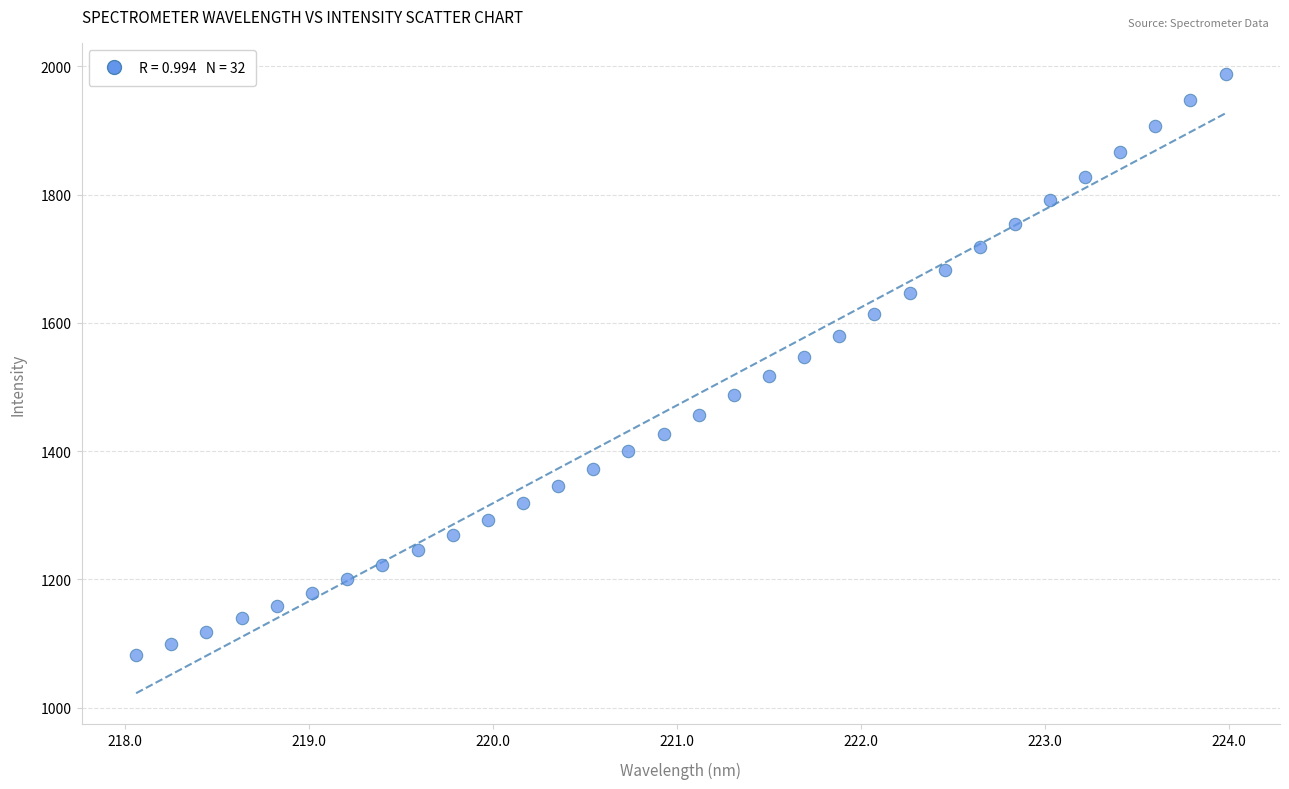

What is the range of X values (max minus min)?

5.9